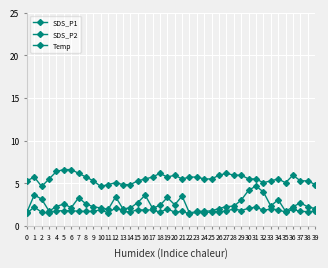

True or false: Temp and SDS_P1 cross at least once.

False